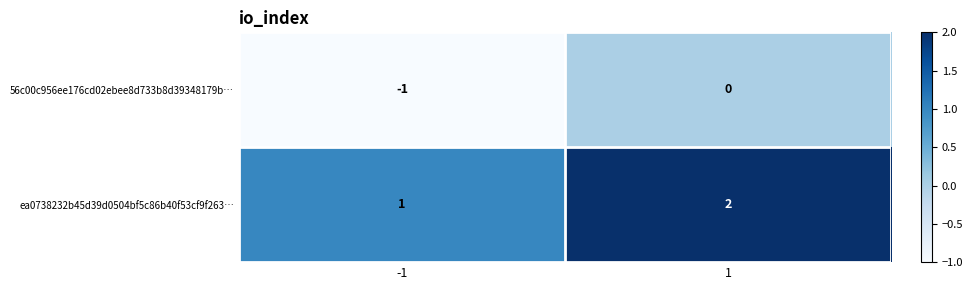

What is the difference between the highest and lowest values at 1?

2